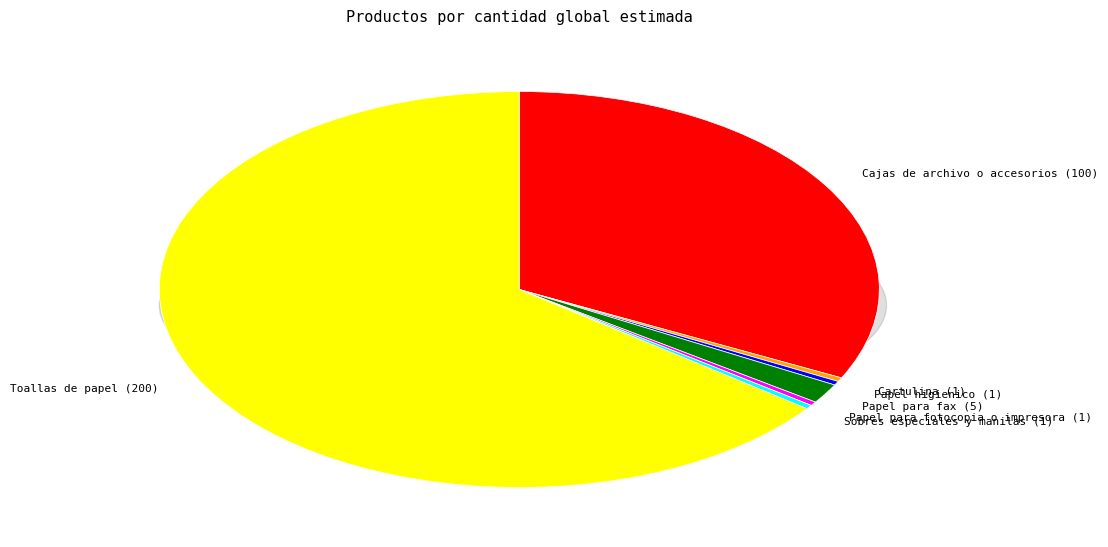

Which slice is the largest?

Toallas de papel